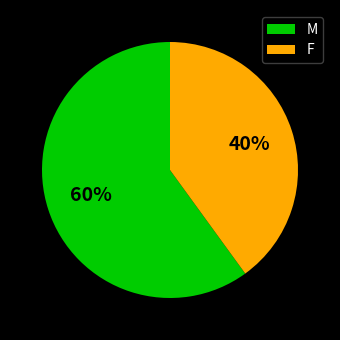

Which slice represents more than half of the pie?

M